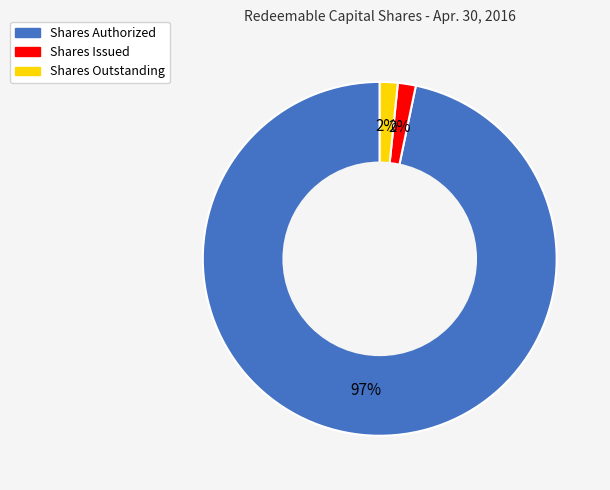

Count the number of slices in the pie.

3